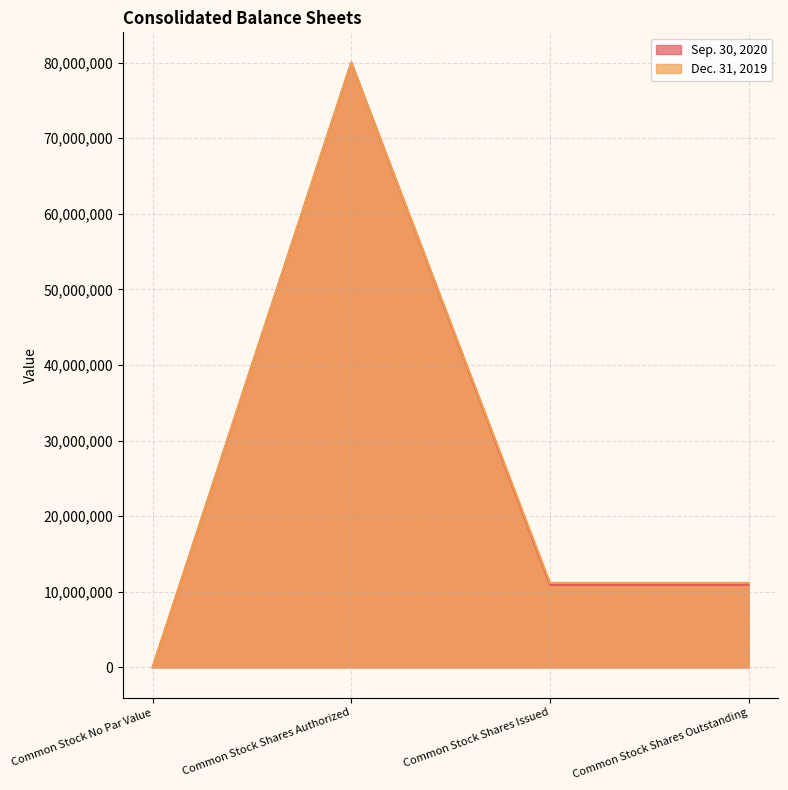

What is the label of the 1st point from the left?

Common Stock No Par Value